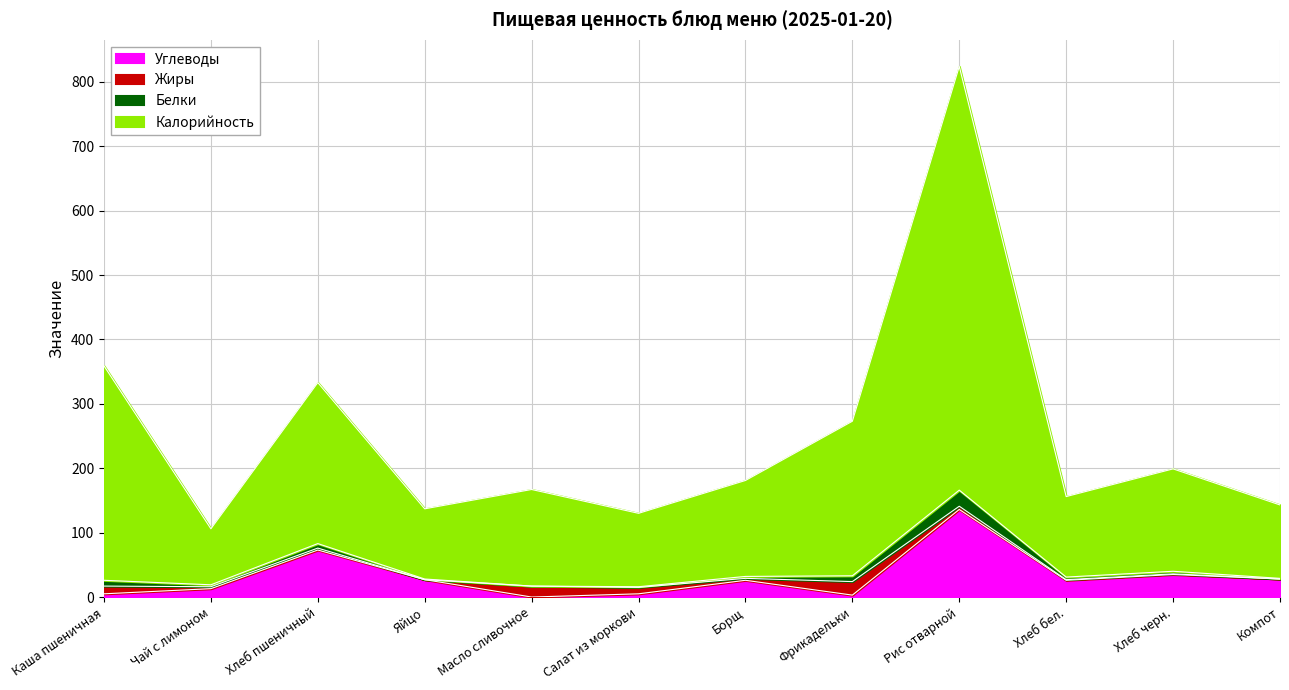

Where does the Калорийность series first go above 181?

Каша пшеничная